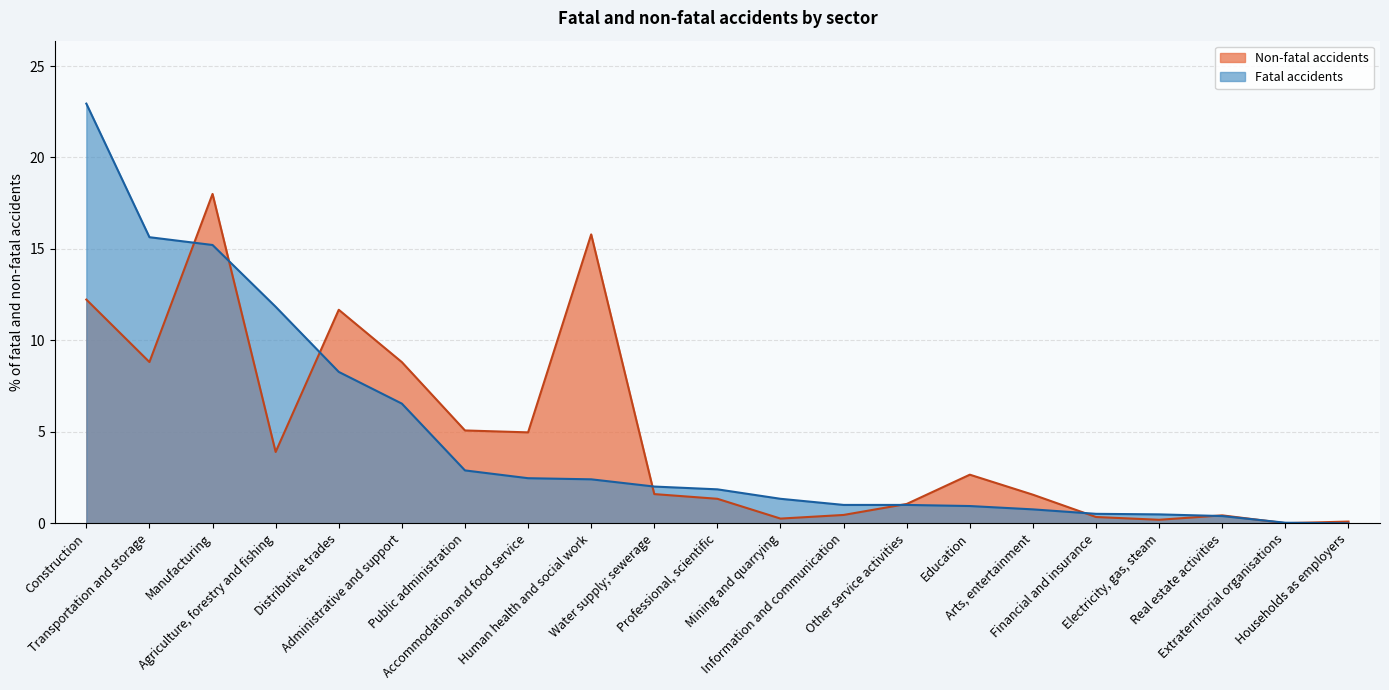

What position from the left is Electricity, gas, steam?

18